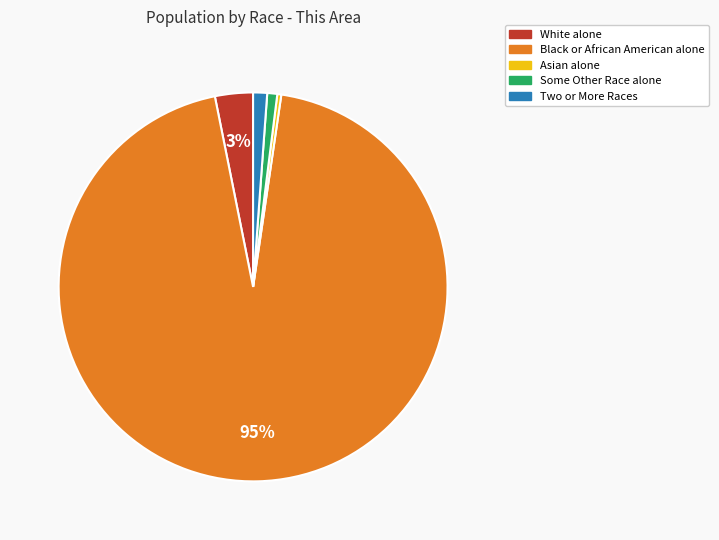

What is the majority slice?

Black or African American alone